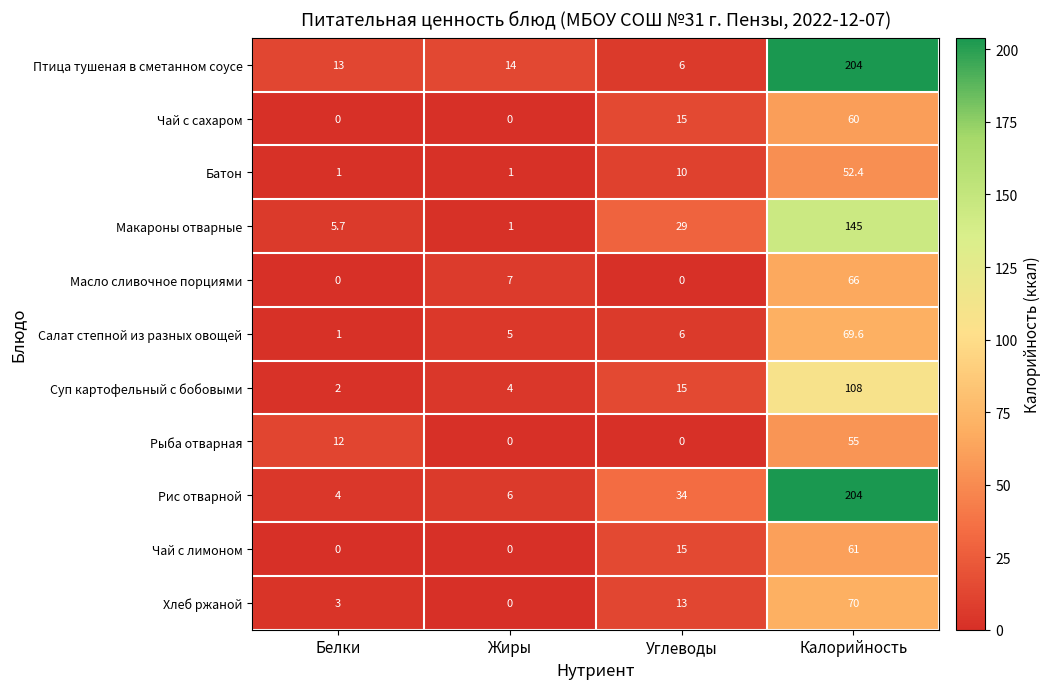

What is the difference between the highest and lowest values at Белки?

13.0